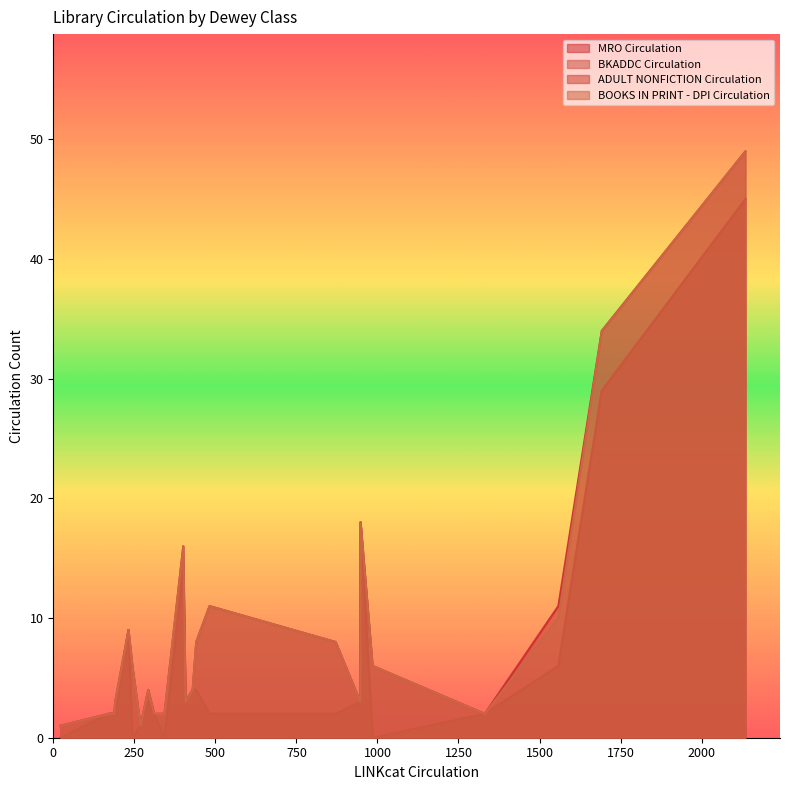

What is the greatest value displayed?

49